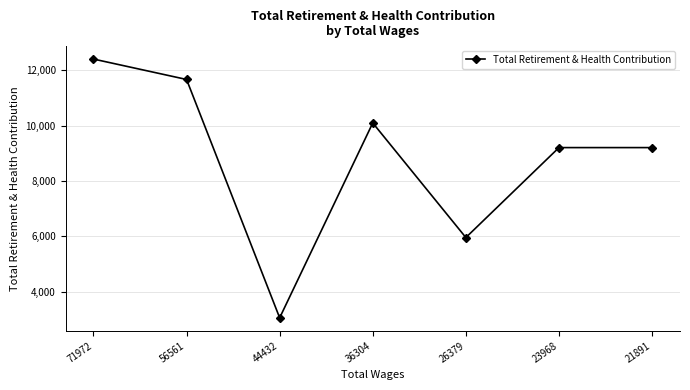

Which category has the lowest value across all series?

44432